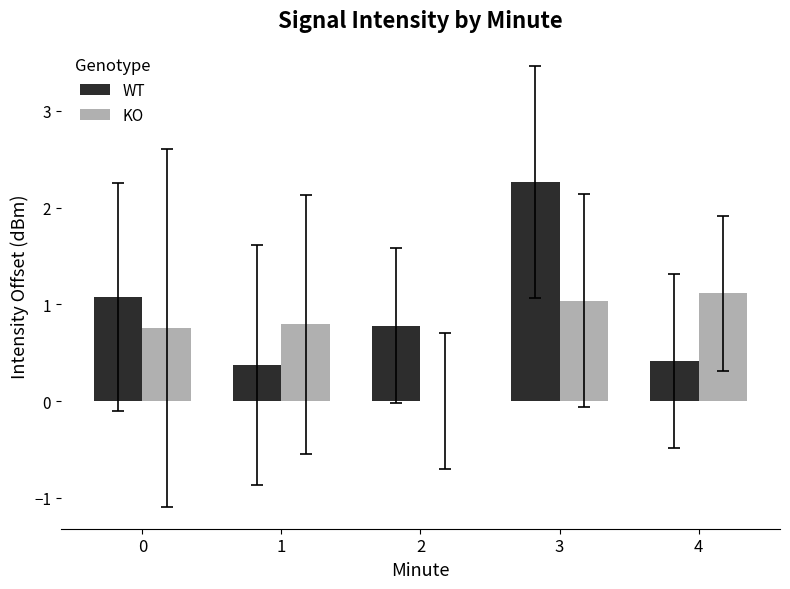

Are the bars grouped side by side (vs. stacked)?

Yes